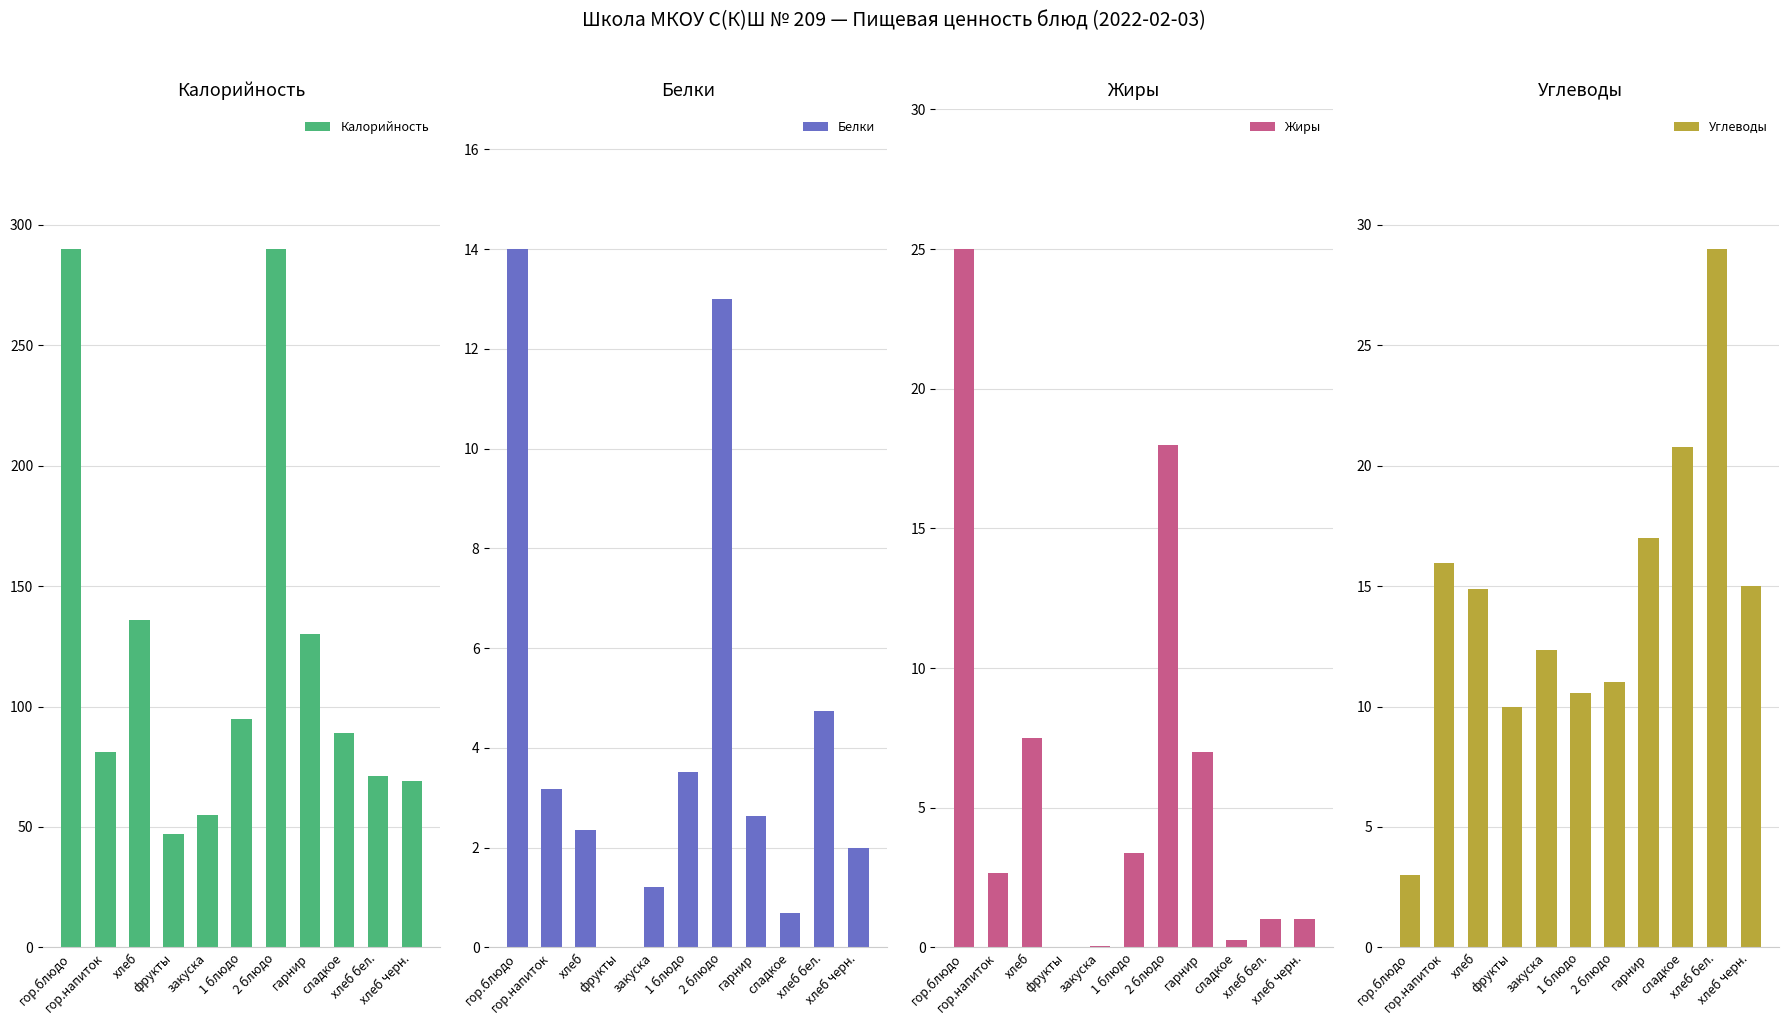

What is the spread (max minus min) of values at гарнир?

127.4